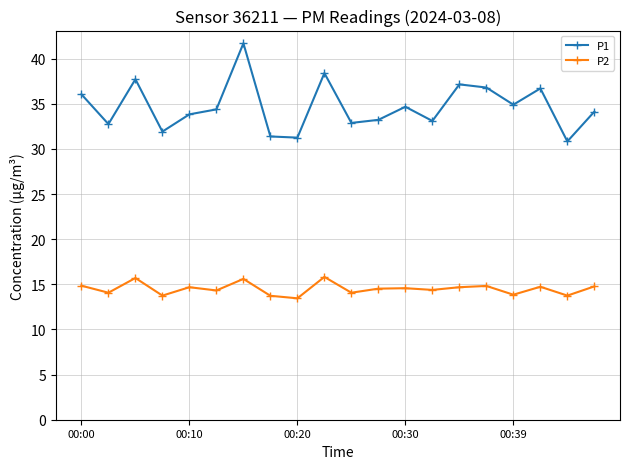

What is the highest value of the P2 series?

15.8